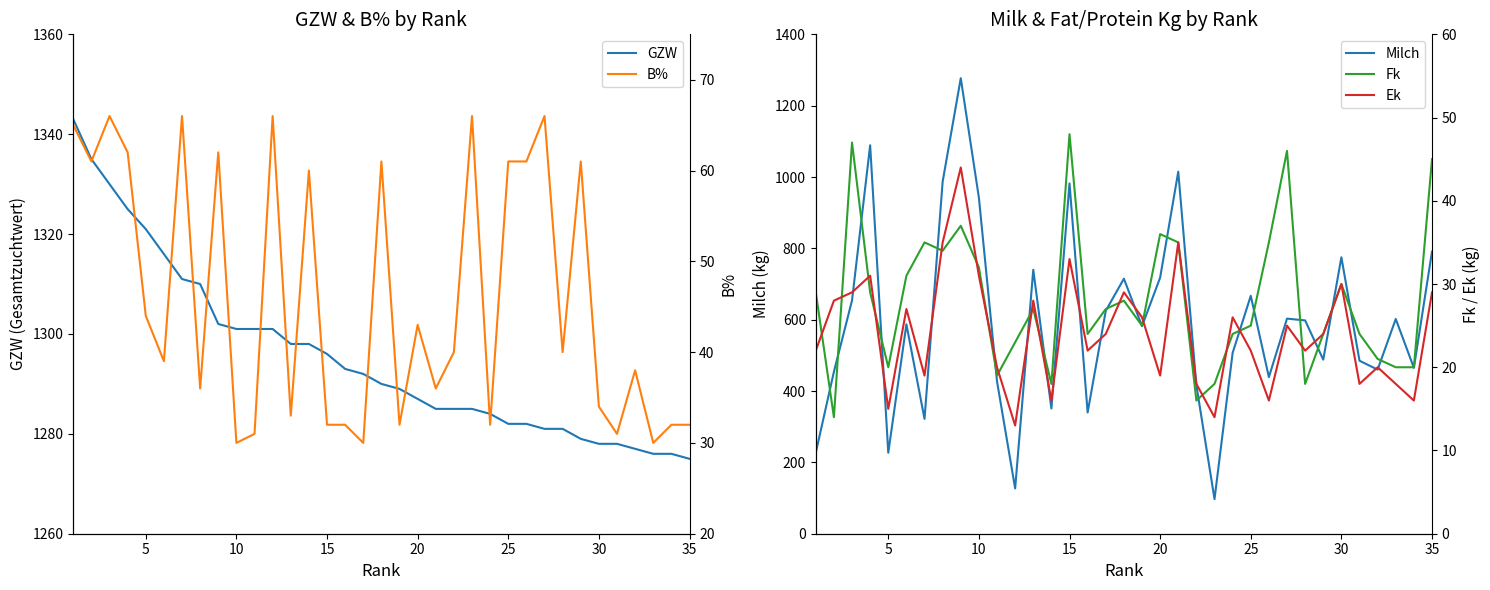

Does the chart have visible grid lines?

No